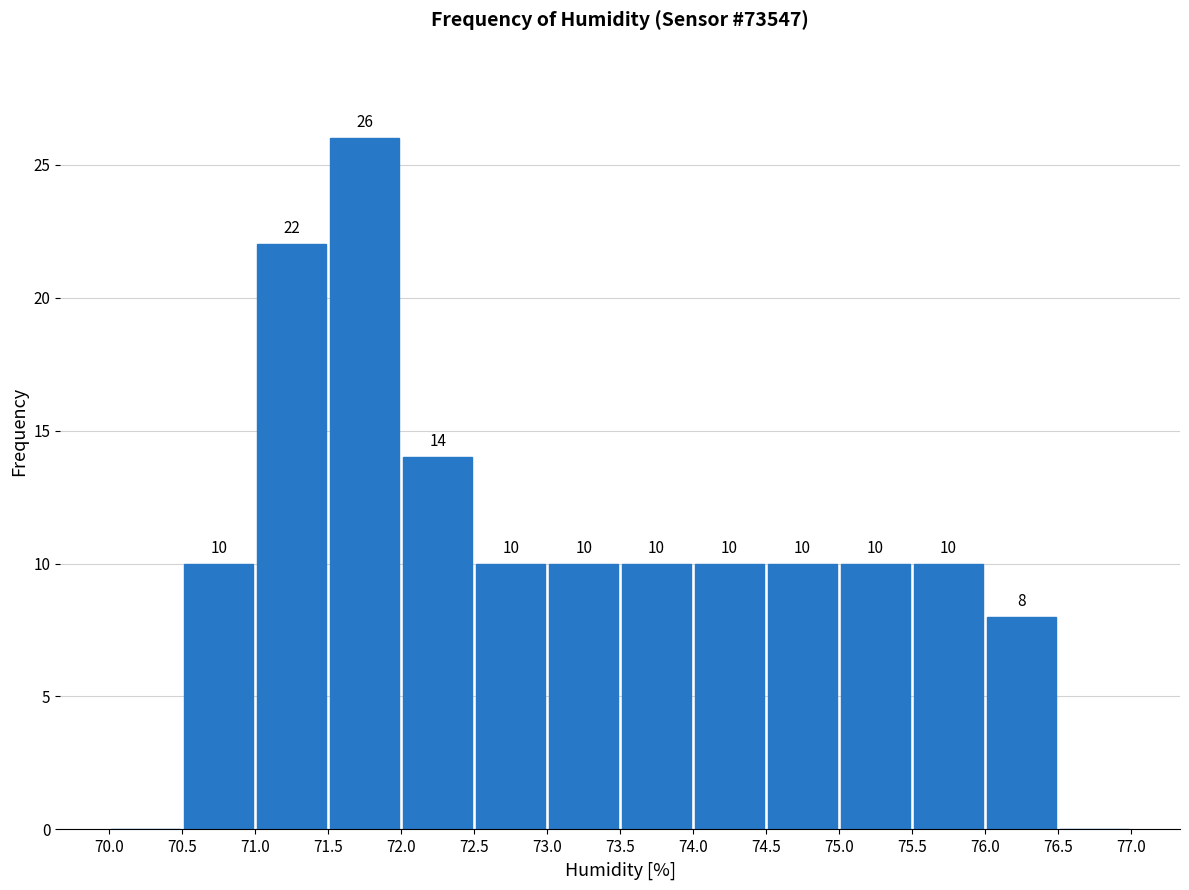

Which range on the x-axis has the tallest bar?

71.5 to 72.0